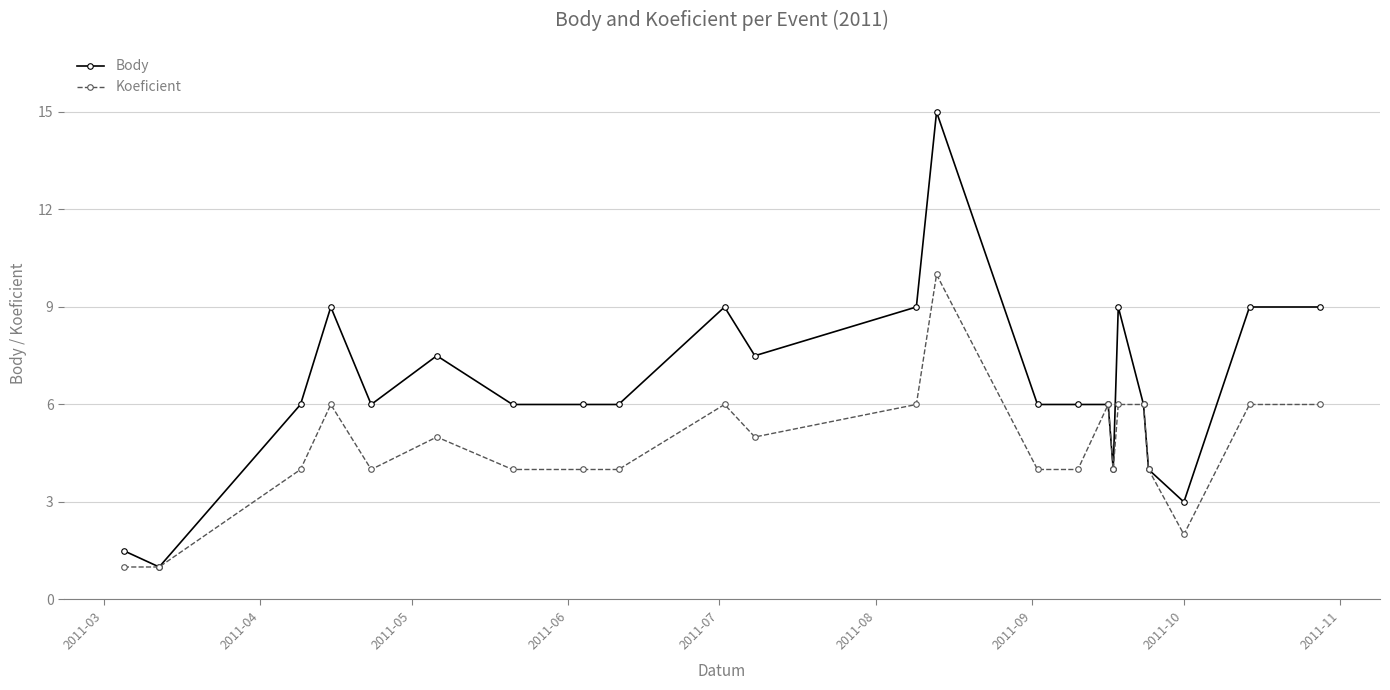

What is the value of the Koeficient point at the 3rd from the left?

4.0